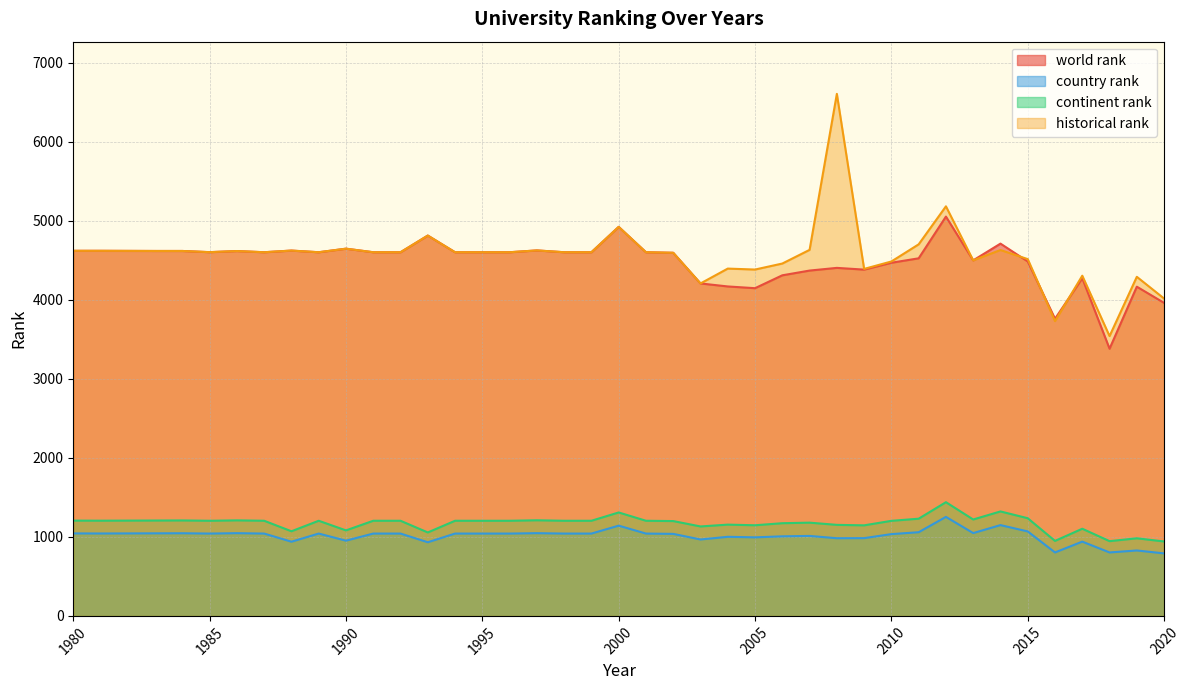

What are all the series names shown in the legend?

world rank, country rank, continent rank, historical rank